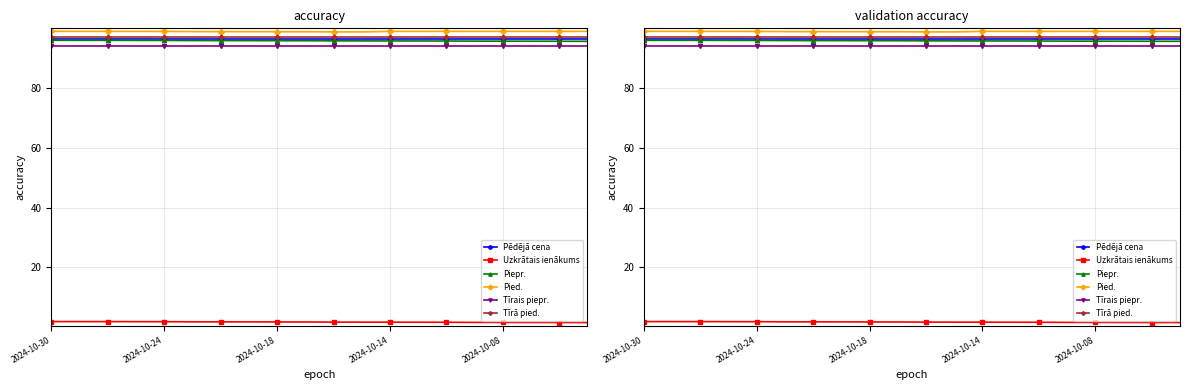

At how many categories does at least one series exceed 47?

20